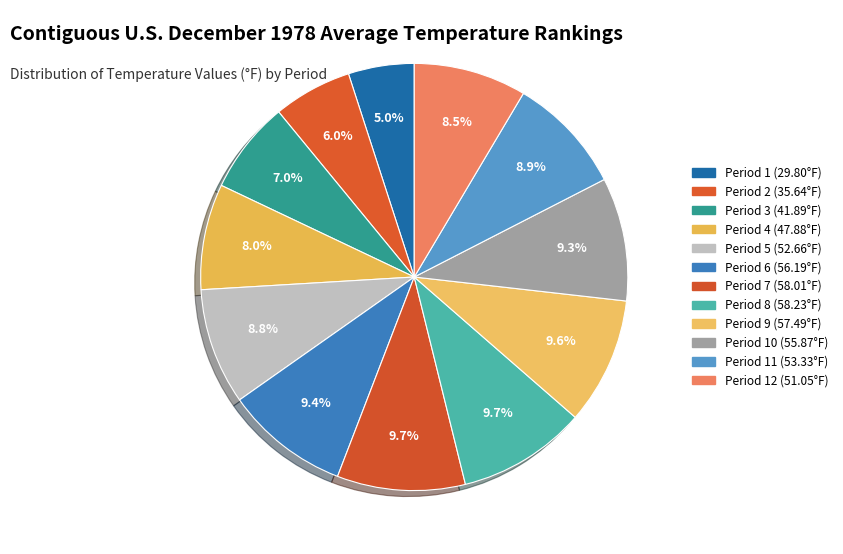

What is the smallest slice in the pie chart?

Period 1